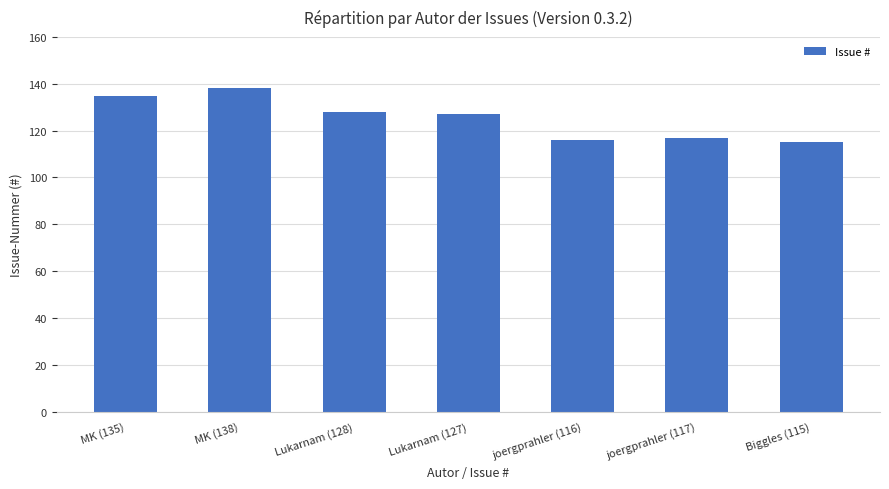

What is the change in value from MK (135) to Lukarnam (127)?

-8